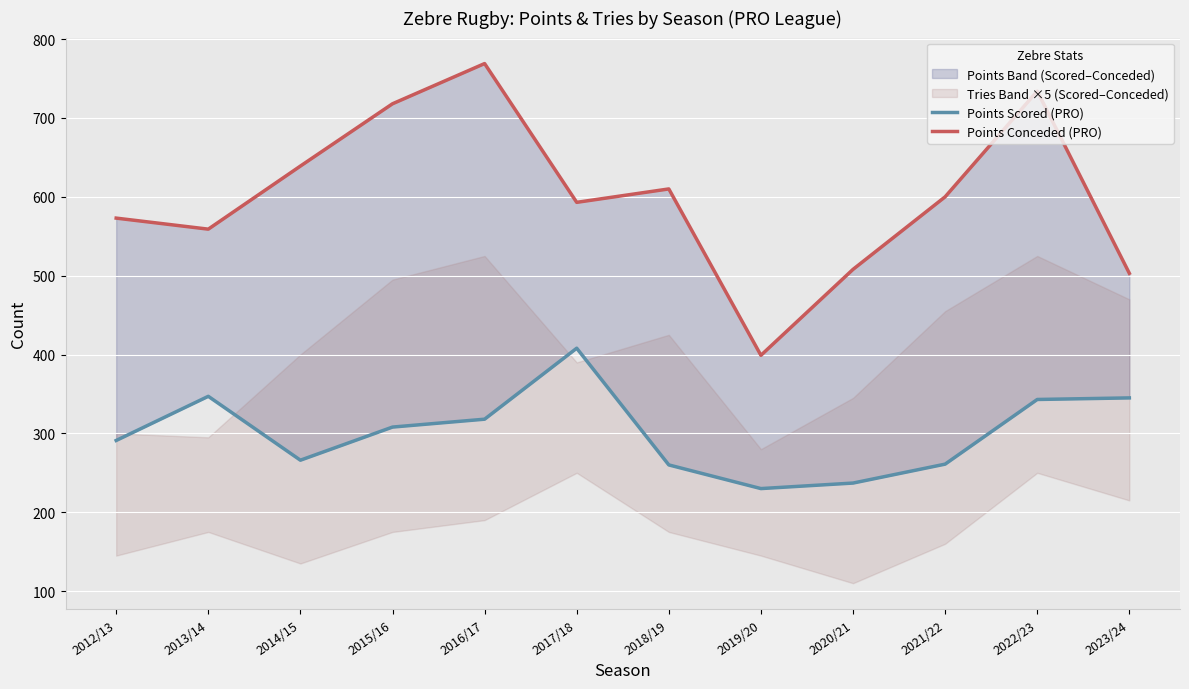

What is the lowest value of the Points Conceded (PRO) series?

399